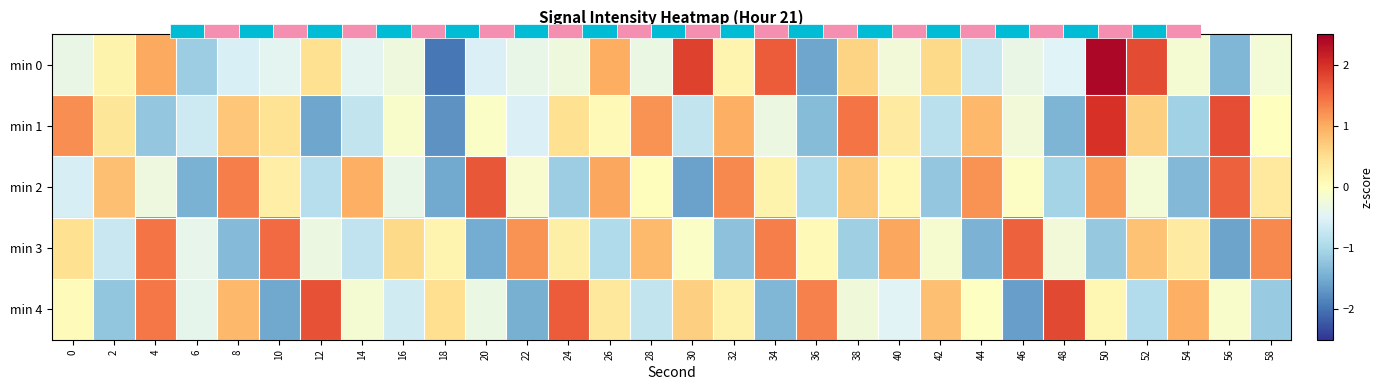

The min 4 series shows -1.4 at 34. True or false?

True